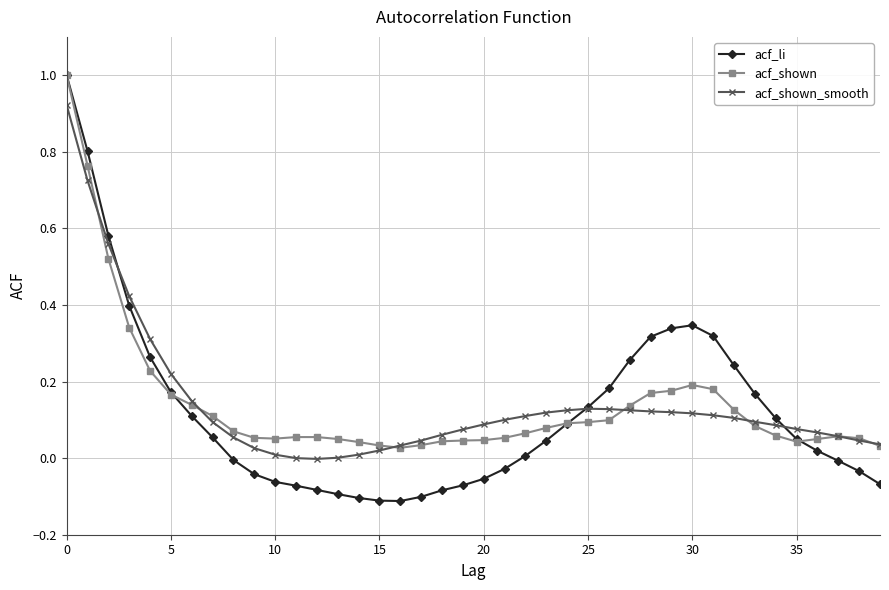

Which series has the largest range (max minus min)?

acf_li